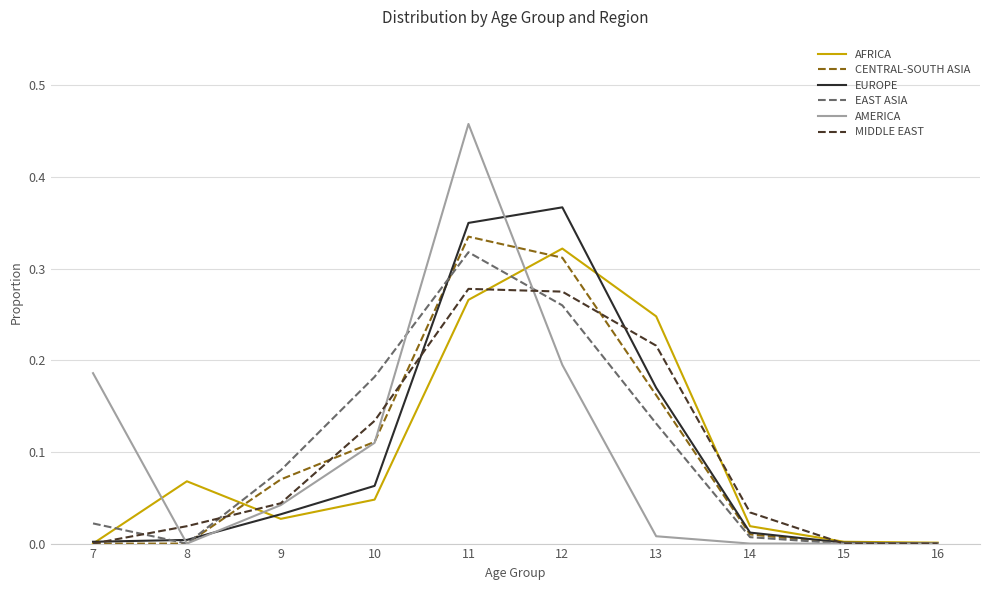

Is it true that EAST ASIA equals 0.2 at 8?

False